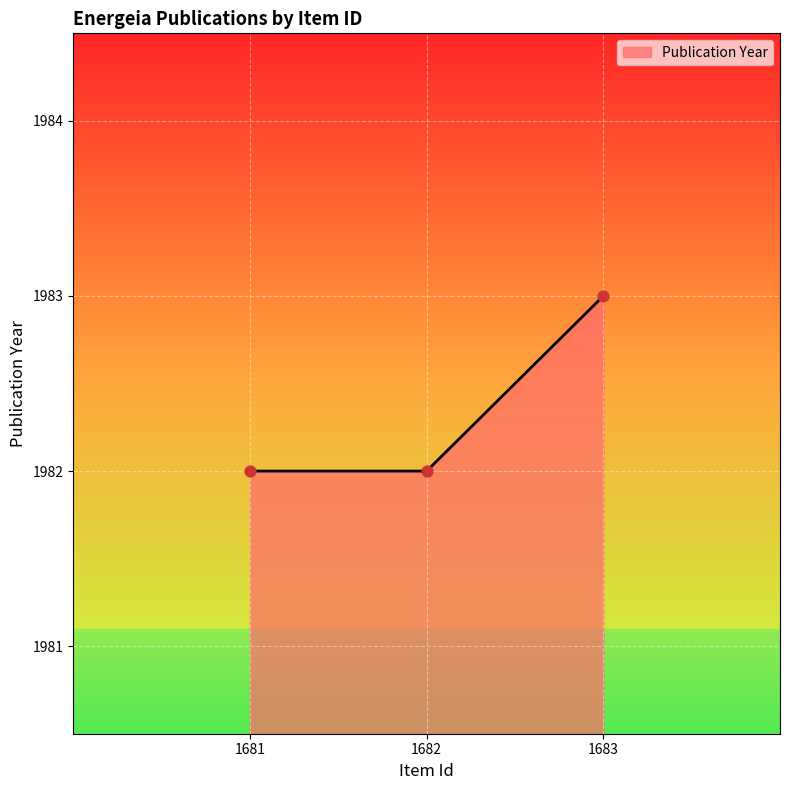

Approximately how many times larger is the value at 1681 compared to 1683?

1.0